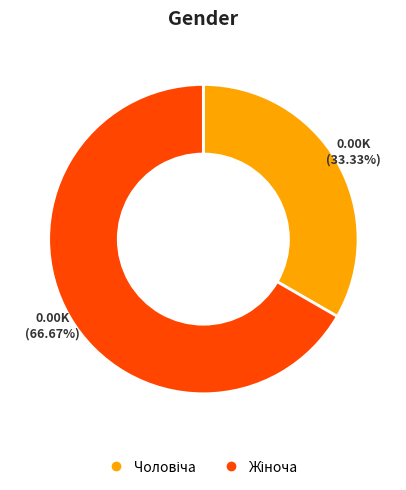

Is there any slice that represents more than half of the pie?

Yes